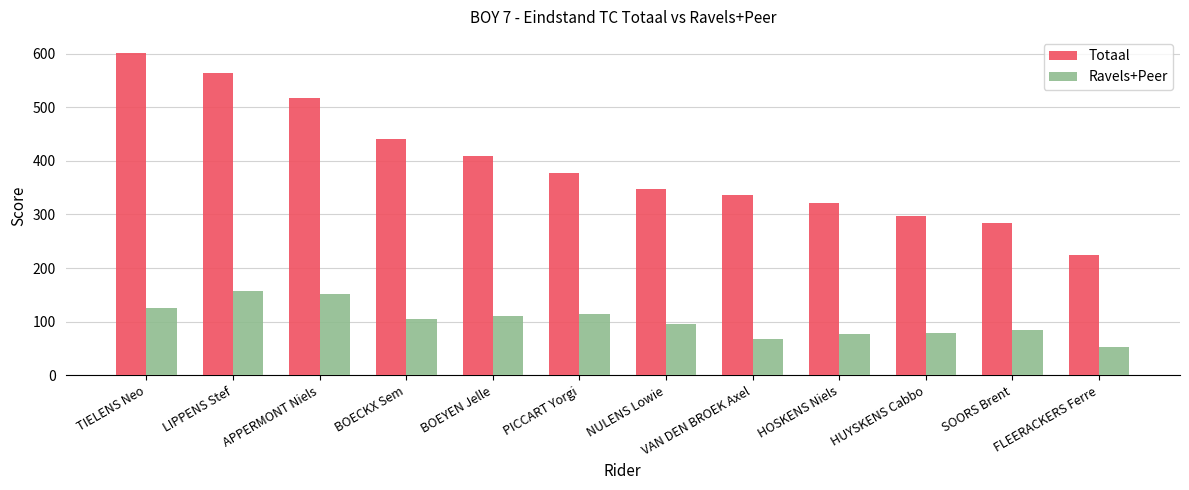

At VAN DEN BROEK Axel, list the series in order from smallest to largest.

Ravels+Peer, Totaal